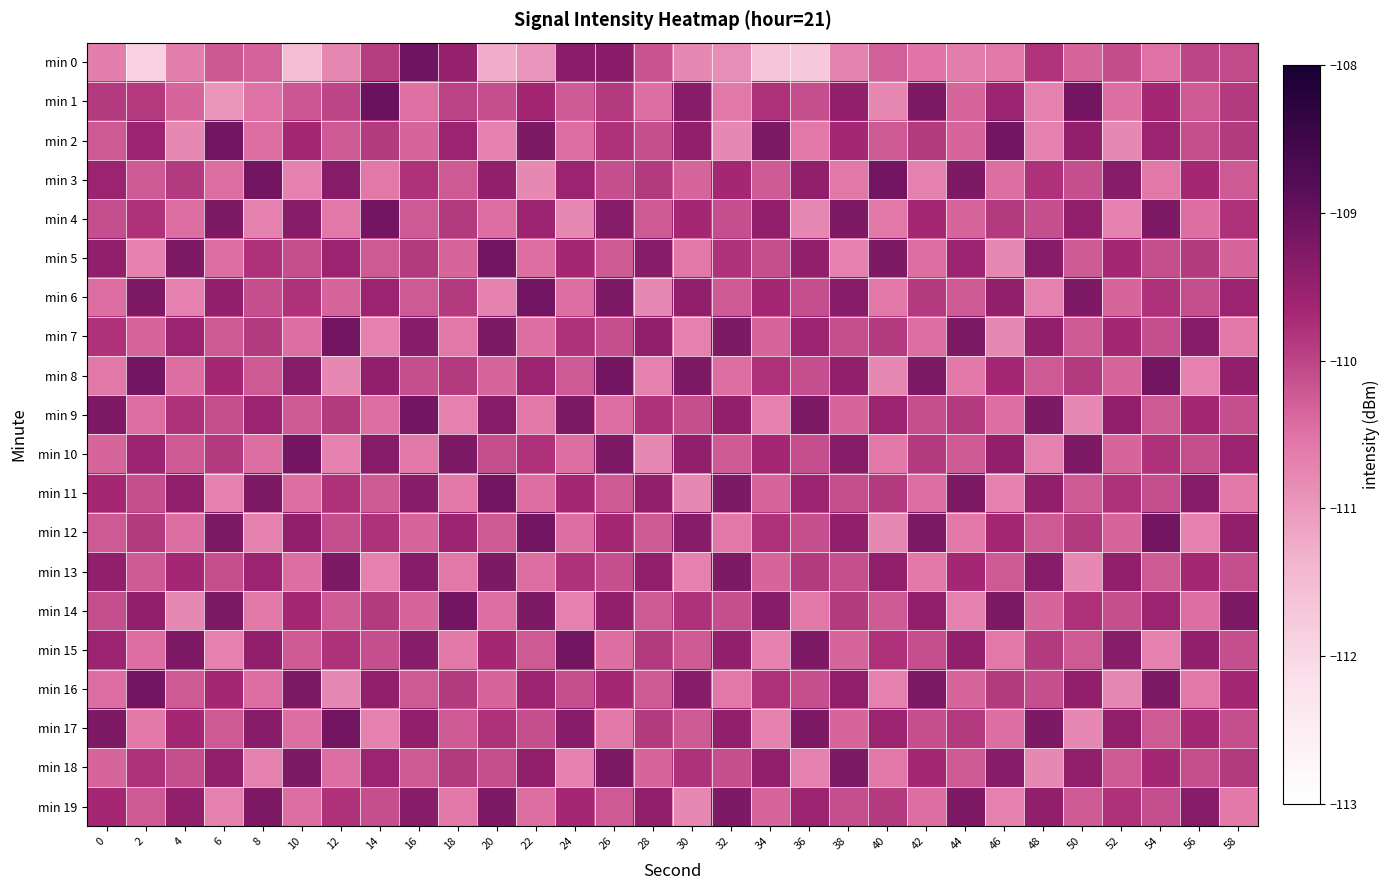

What is the spread (max minus min) of values at 40?

1.7